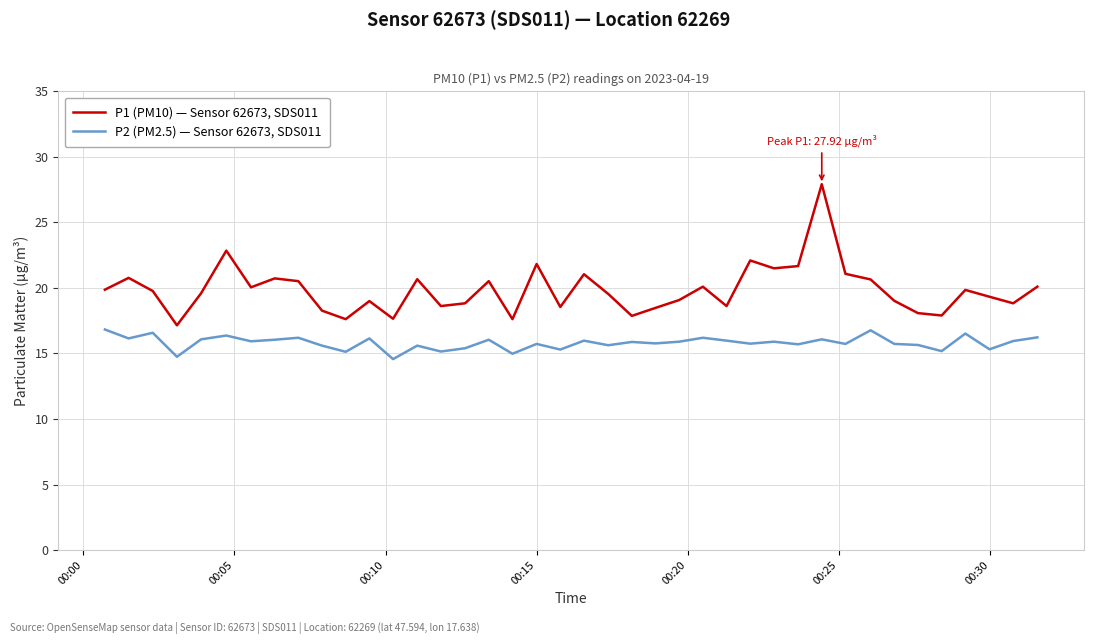

How many distinct data groups are displayed?

2